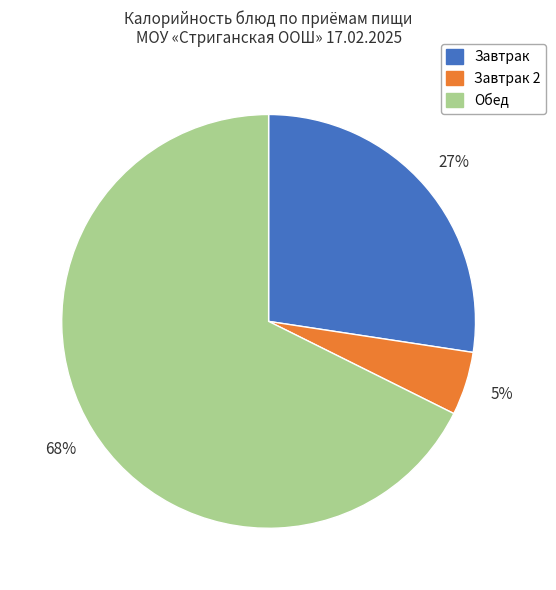

Is there any slice that represents more than half of the pie?

Yes